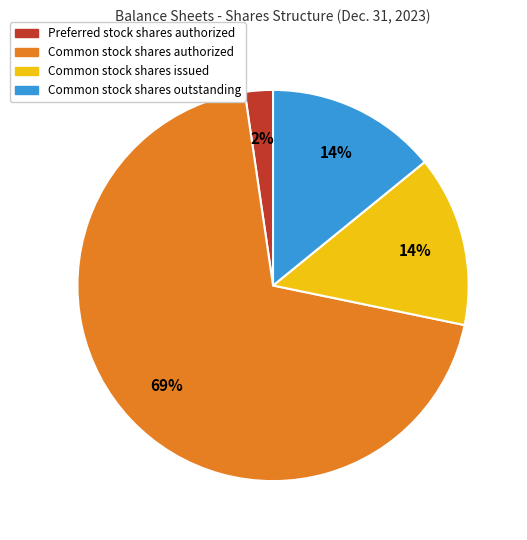

Is Common stock shares issued the majority of the pie?

No